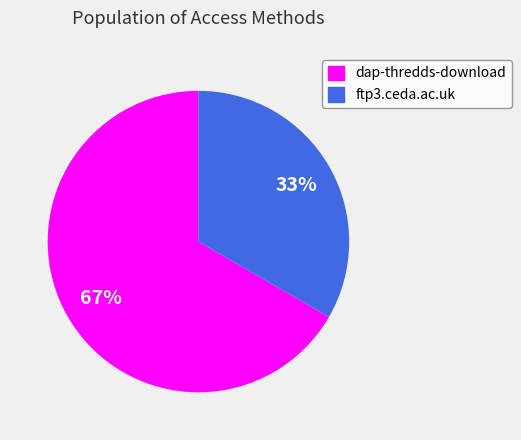

To the nearest percent, what portion does dap-thredds-download represent?

67%